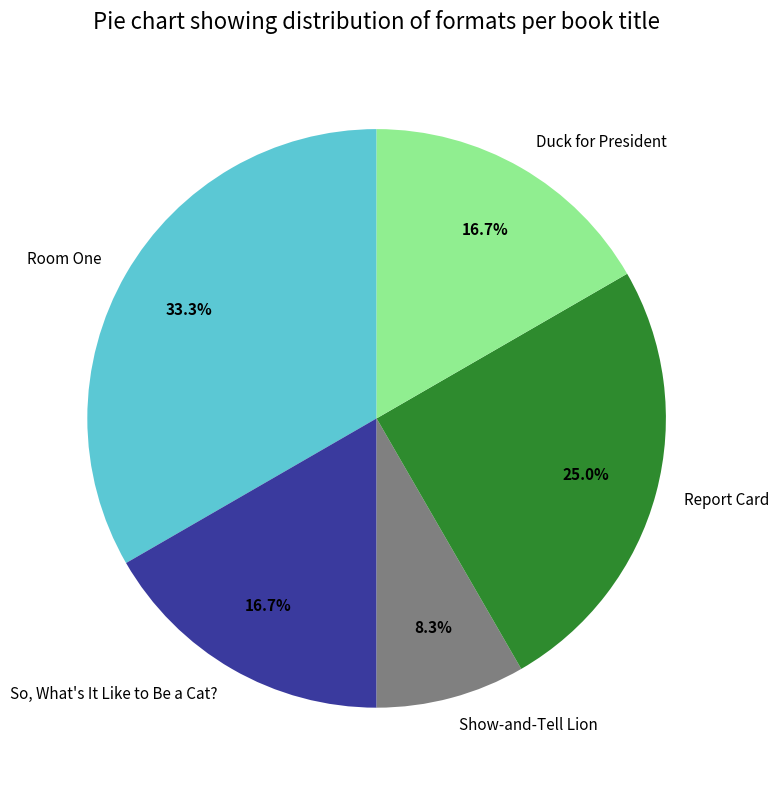

What is the ratio of the value at Duck for President to the value at Report Card?

0.7